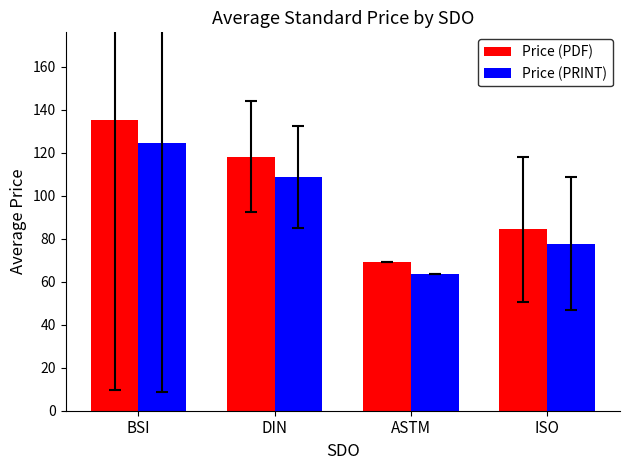

What is the sum of the Price (PDF) values at DIN and ISO?

202.8